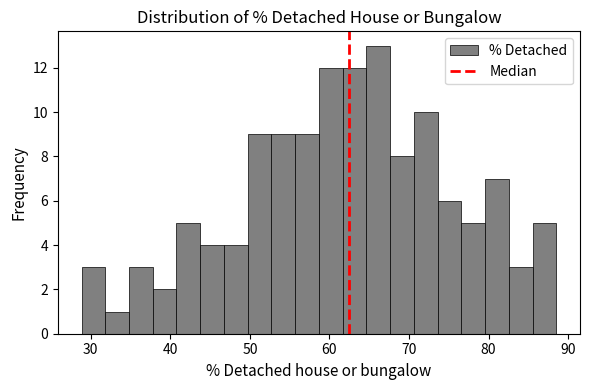

Around what value on the x-axis is the tallest bar? Give the approximate position of its centre, as read against the axis.

66